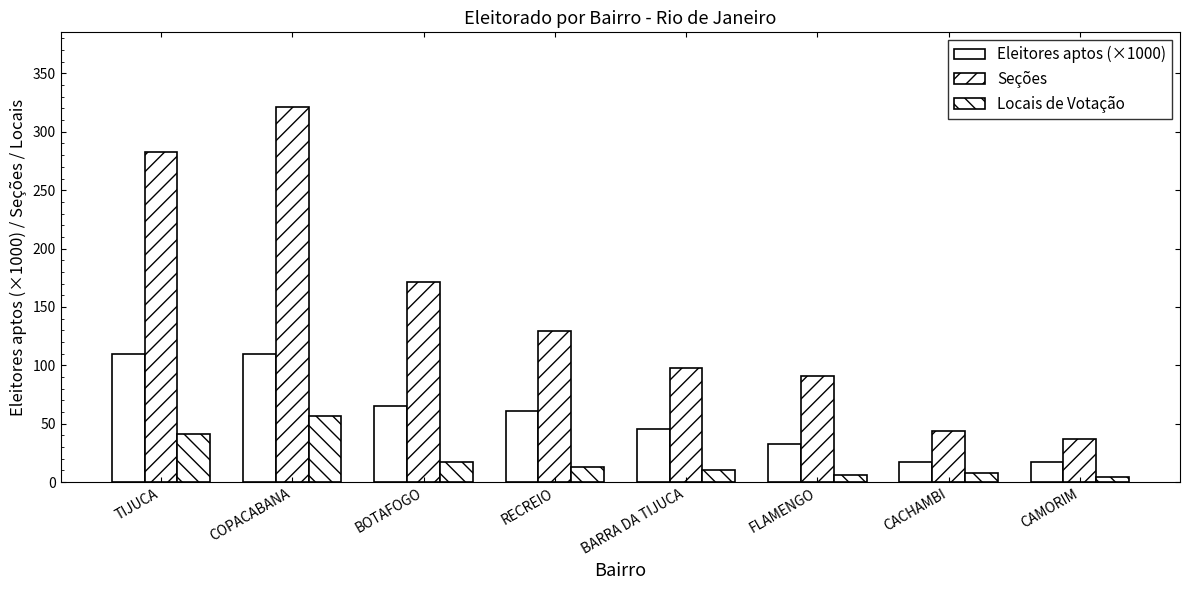

What is the label of the 4th bar from the left?

RECREIO